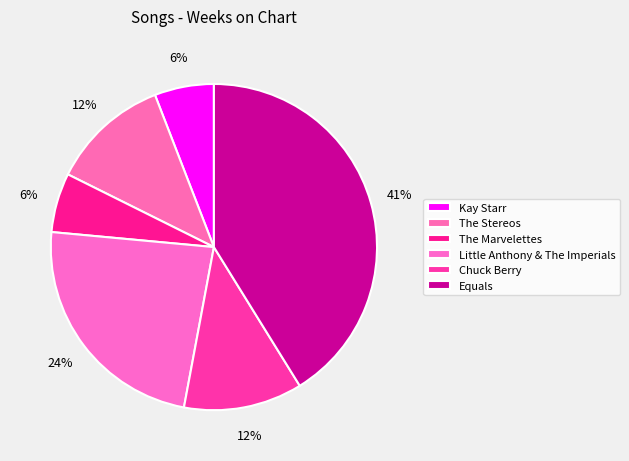

Is it true that Chuck Berry is 1% of the pie?

False